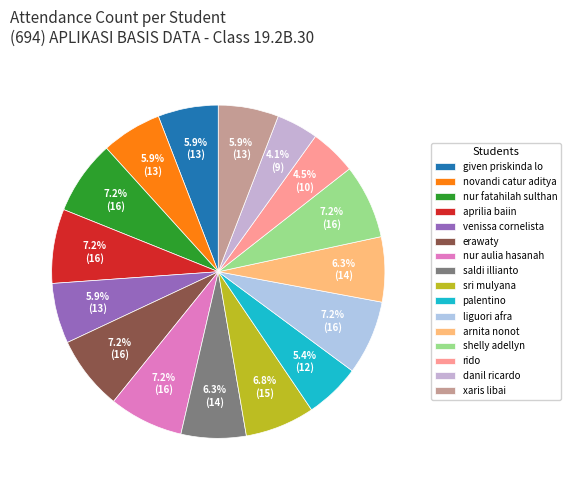

The saldi illianto slice represents 1% of the pie. True or false?

False